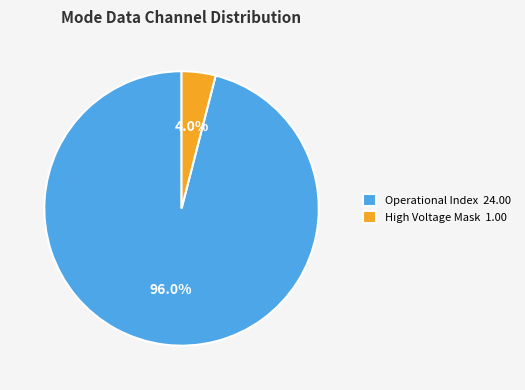

Which slice is the largest?

Operational Index 24.00